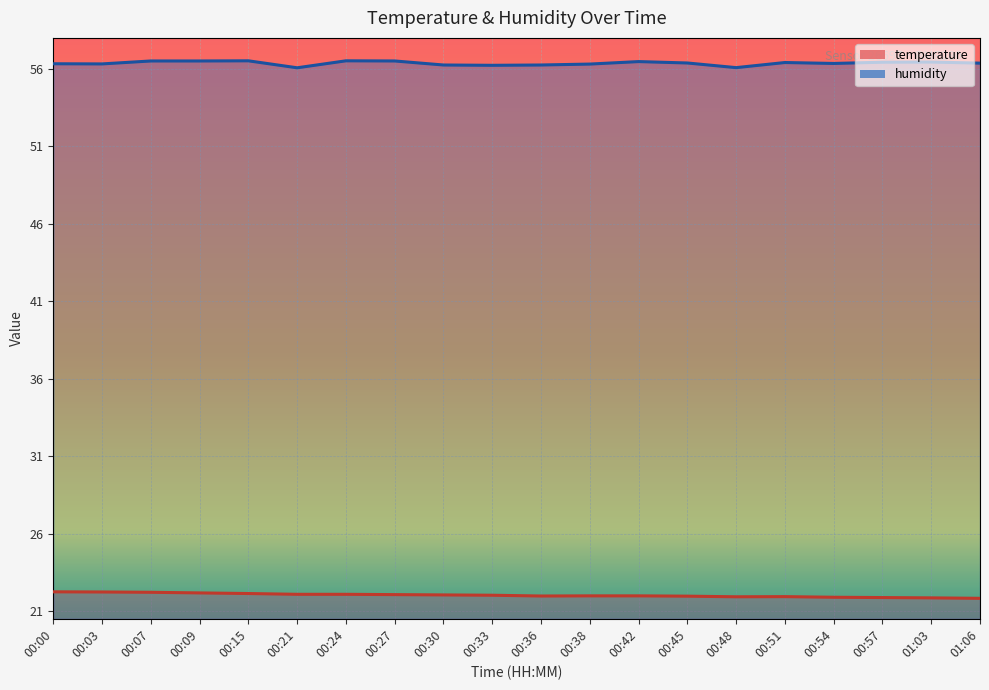

Reading right to left, what are all the values shown in this chart?

temperature: 21.8	21.9	21.9	21.9	21.9	21.9	22.0	22.0	22.0	22.0	22.0	22.0	22.1	22.1	22.1	22.1	22.2	22.2	22.2	22.2
humidity: 56.4	56.4	56.4	56.4	56.4	56.1	56.4	56.5	56.3	56.2	56.2	56.2	56.5	56.5	56.1	56.5	56.5	56.5	56.3	56.3